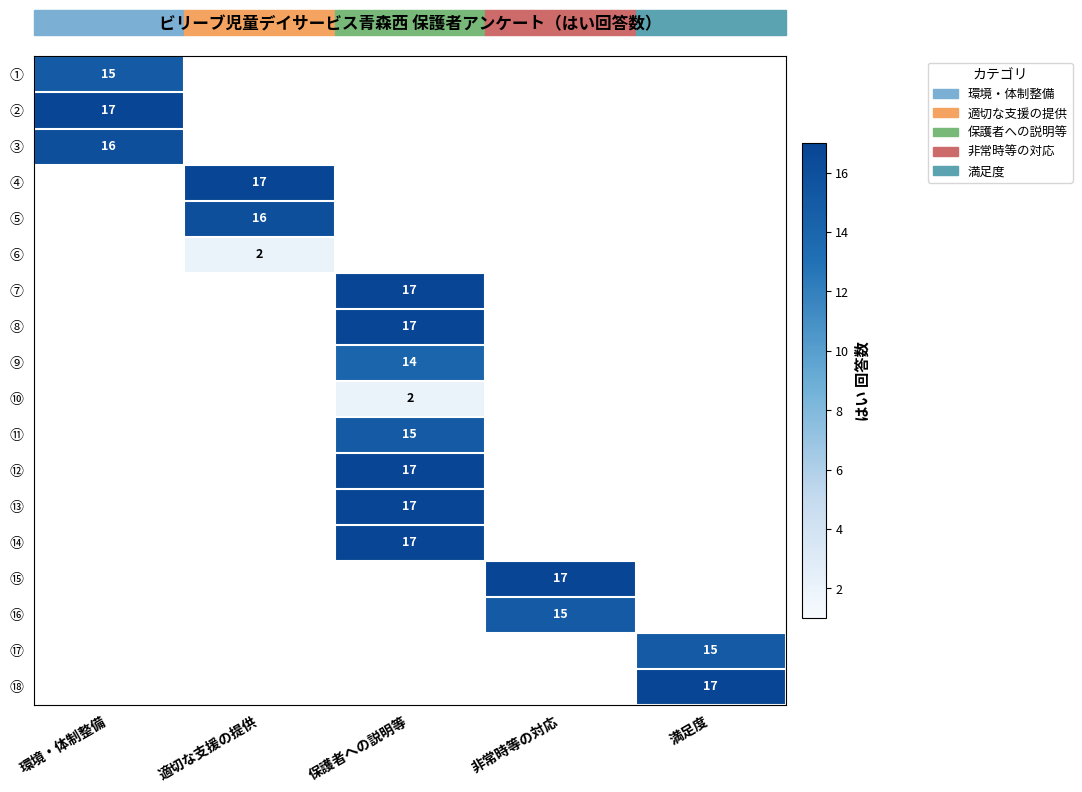

Which category has the highest value across all series?

環境・体制整備